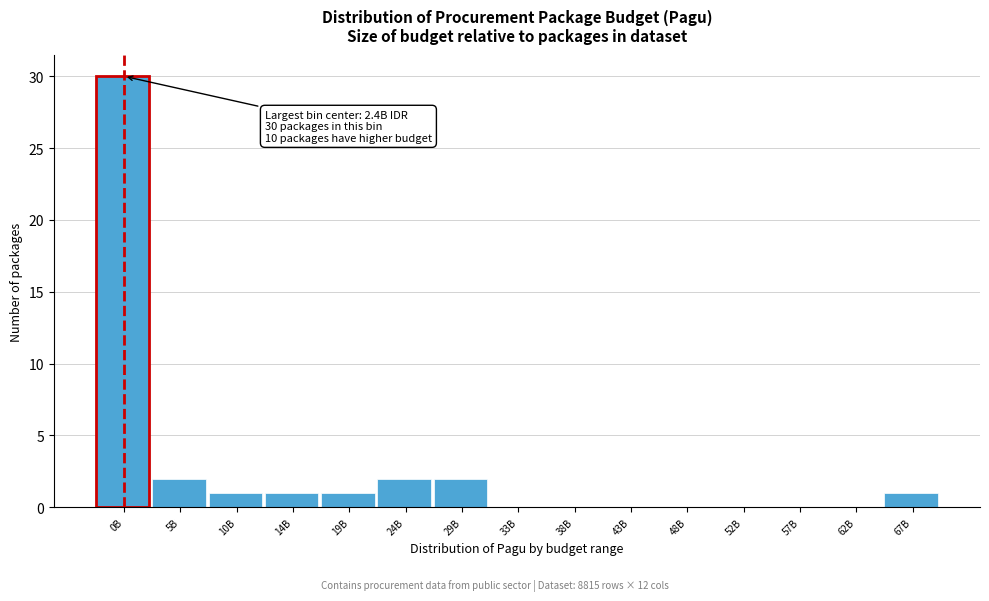

Reading left to right, what are all the values shown in this chart?

0B=30	5B=2	10B=1	14B=1	19B=1	24B=2	29B=2	33B=0	38B=0	43B=0	48B=0	52B=0	57B=0	62B=0	67B=1